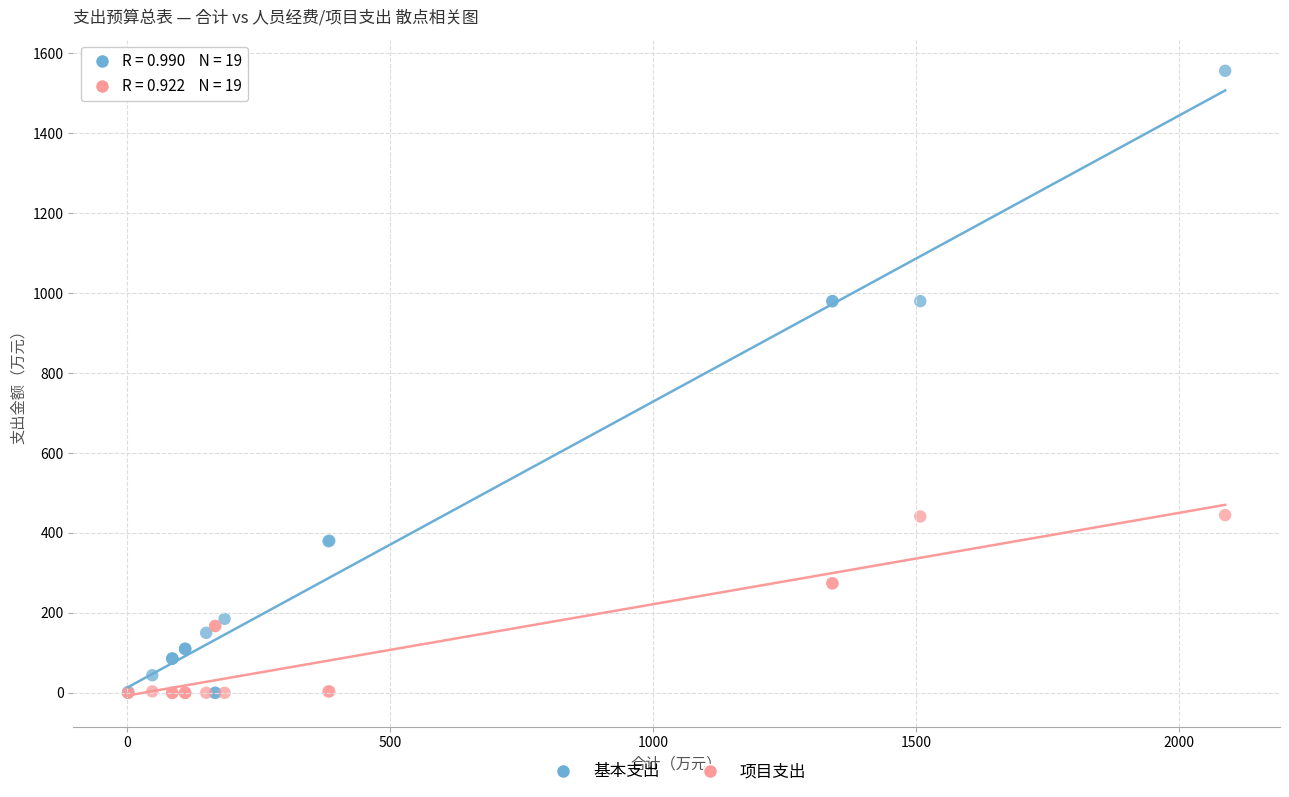

What are all the series names shown in the legend?

基本支出, 项目支出